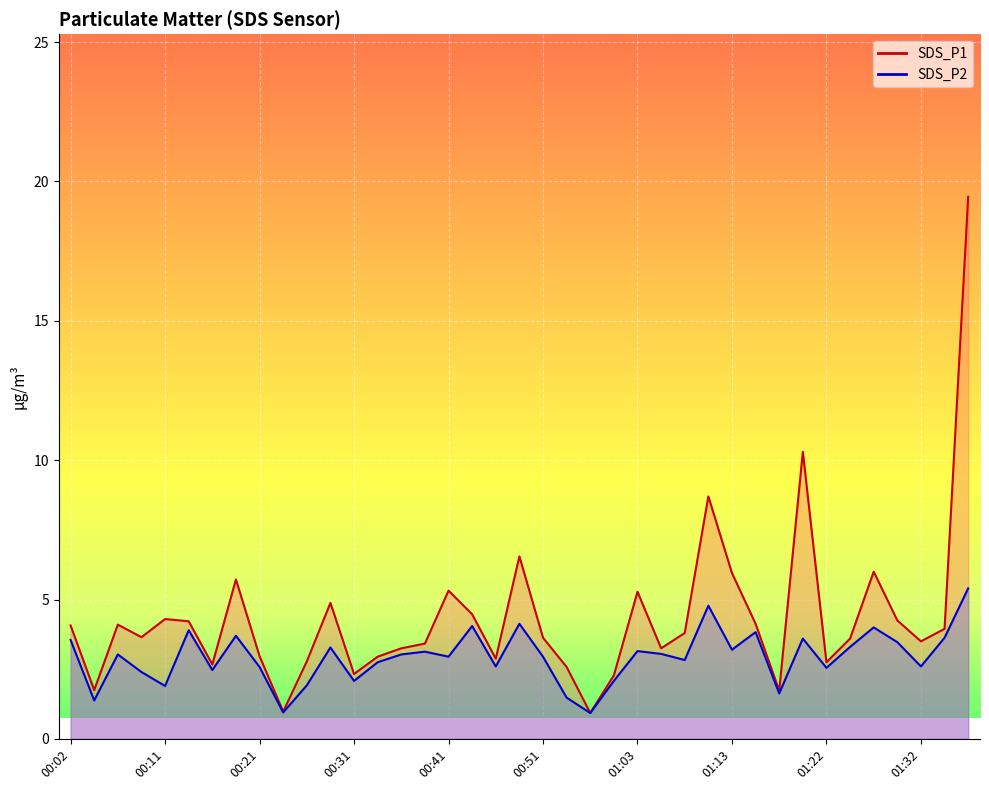

Where is SDS_P2 nearest to the value 3?

00:07